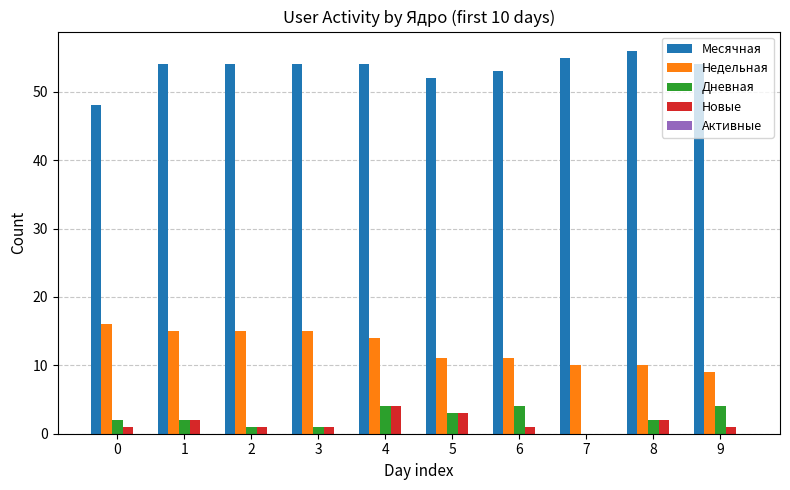

Is the value of Недельная at 0 greater than the value of Новые at 2?

Yes